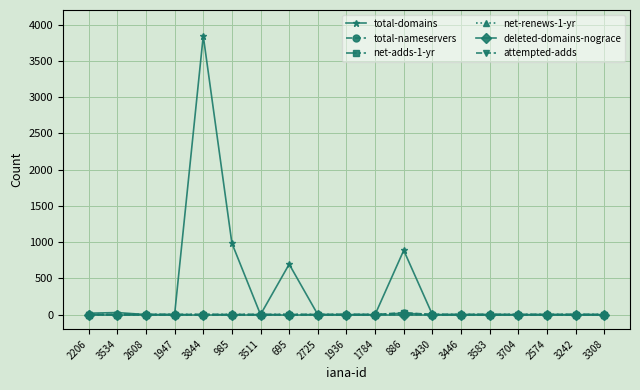

What is the label of the 7th point from the left?

3511